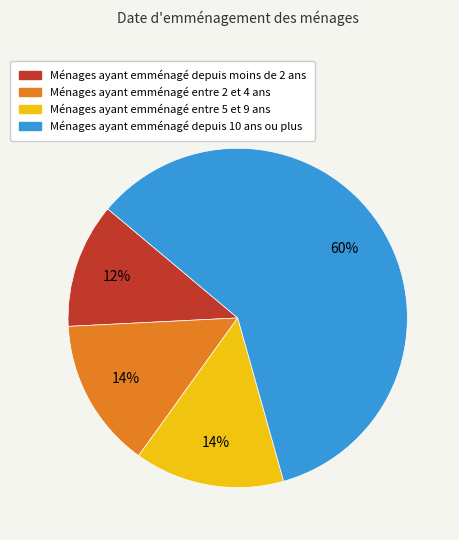

What is the largest slice in the pie chart?

Ménages ayant emménagé depuis 10 ans ou plus